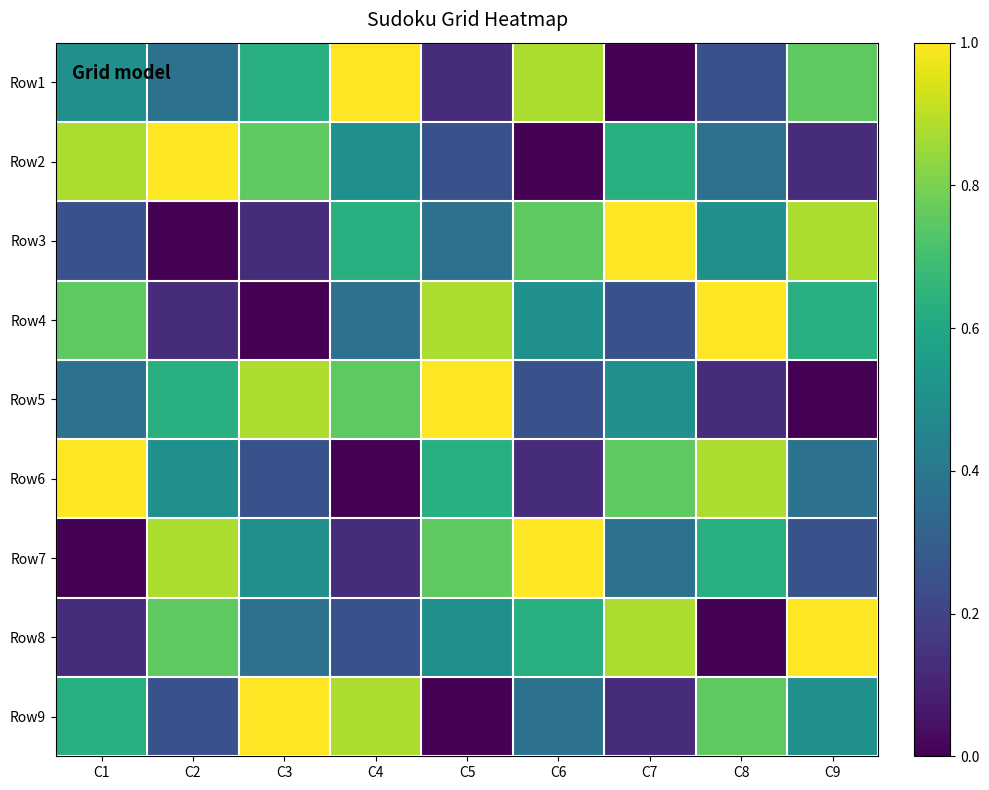

At which category is the sum across all series the highest?

C1